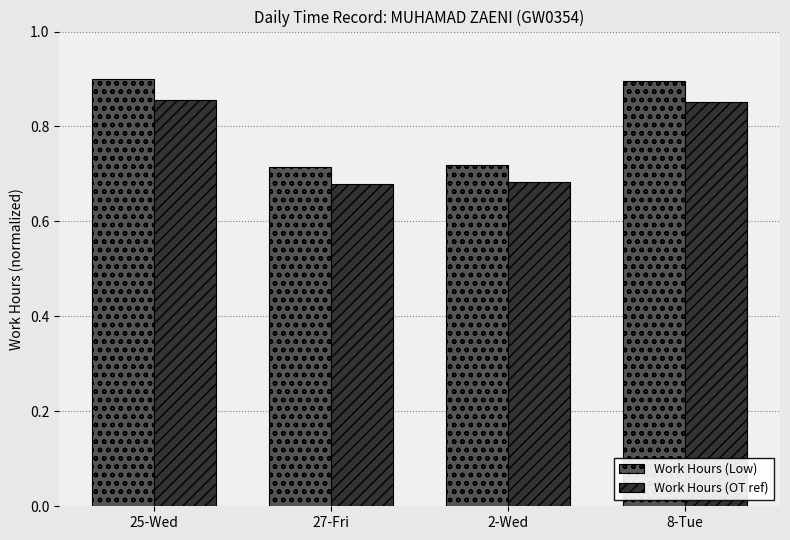

List the series in order of their overall mean, lowest first.

Work Hours (OT ref), Work Hours (Low)